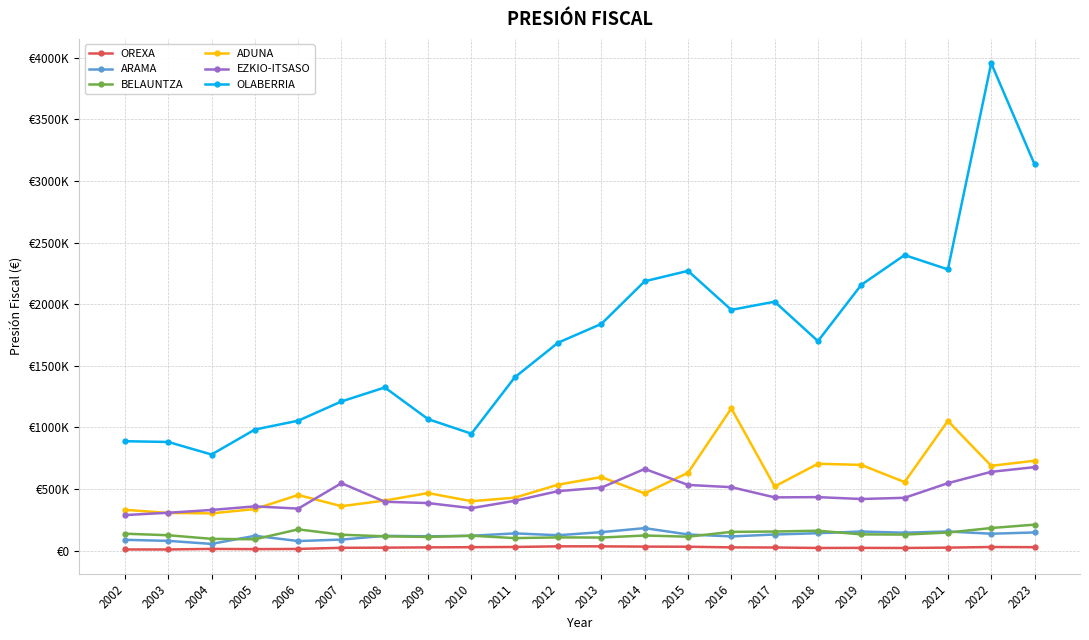

Does the chart display data point markers on the line(s)?

Yes